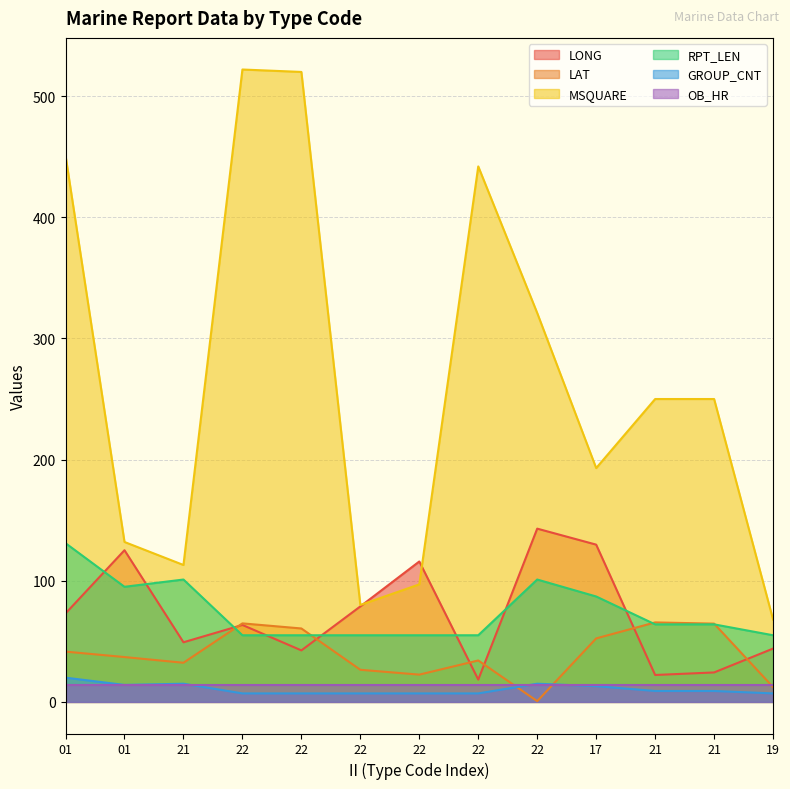

True or false: LAT and MSQUARE intersect in this chart.

False